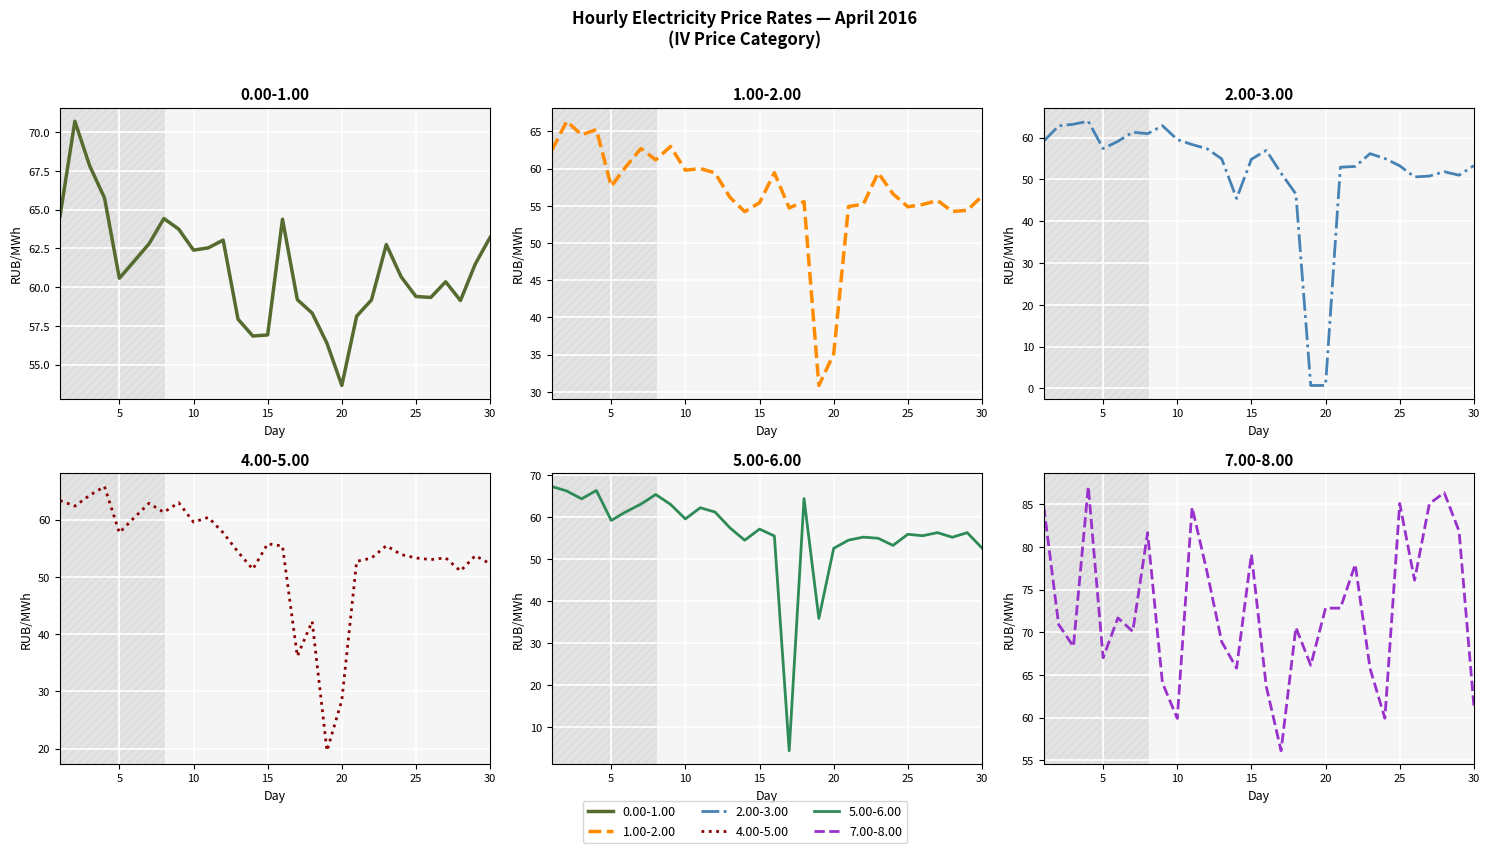

Is it true that 4.00-5.00 equals 52.3 at 30?

True